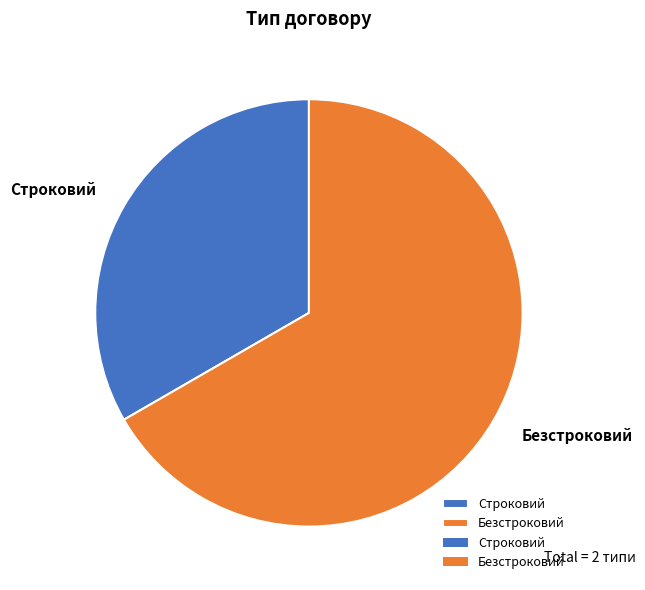

Rank the categories by value from lowest to highest.

Строковий, Безстроковий